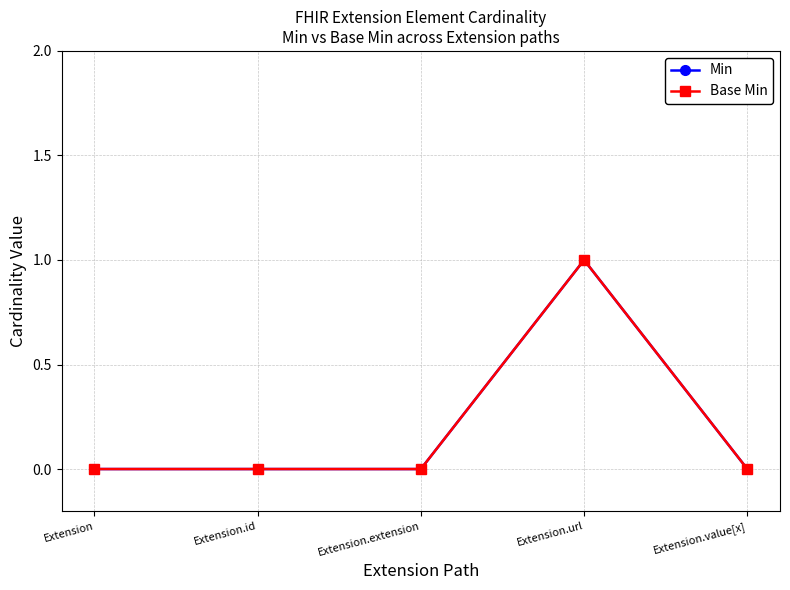

Is this an area chart (filled region under the line)?

No